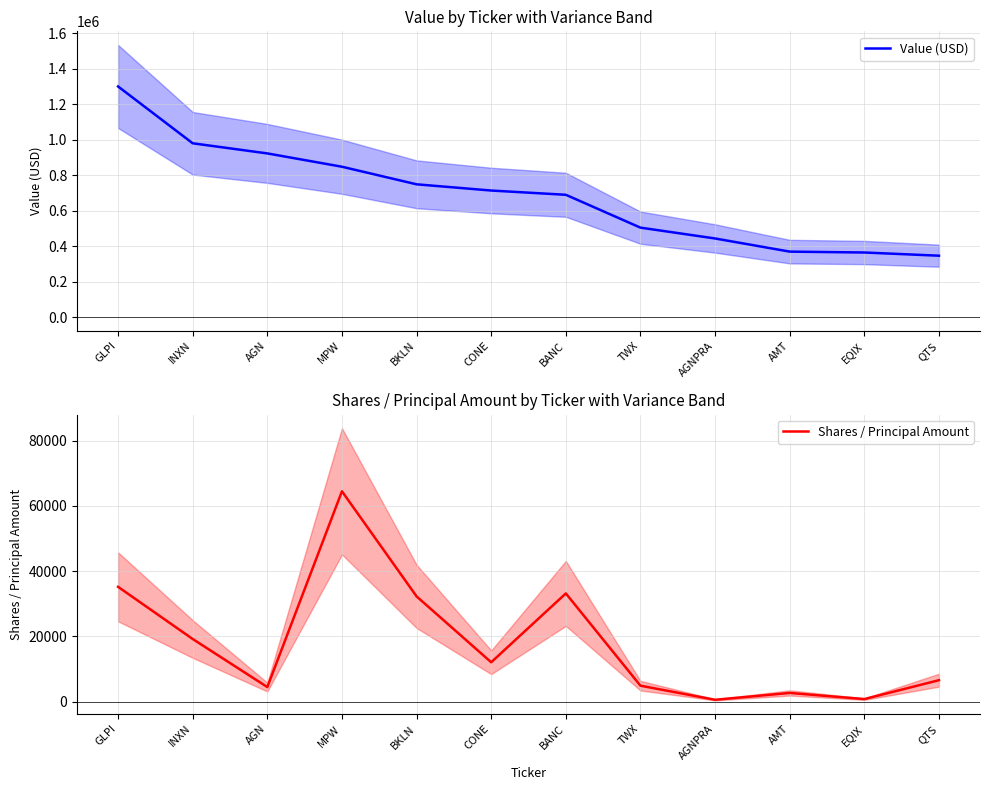

At which category is the sum across all series the highest?

GLPI